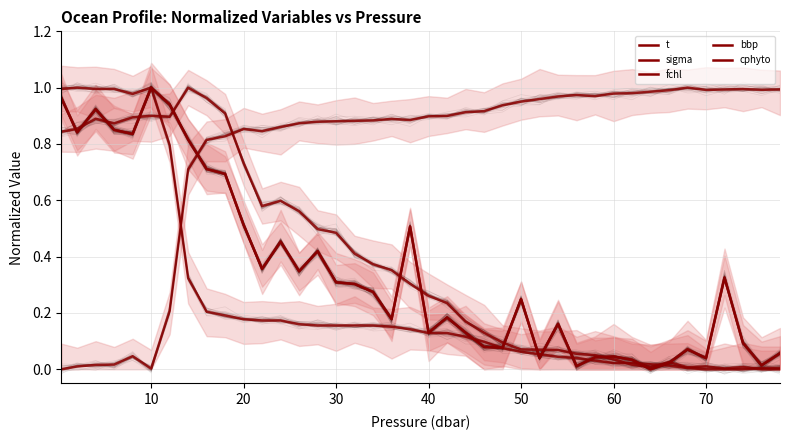

What is the sum of all fchl values?

15.2